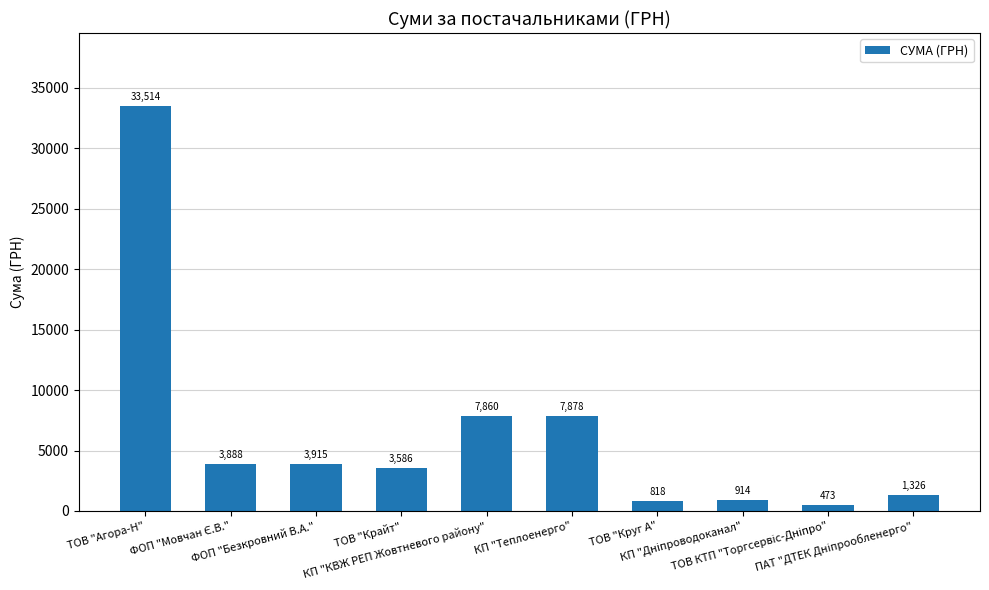

Which category has the highest value across all series?

ТОВ "Агора-Н"